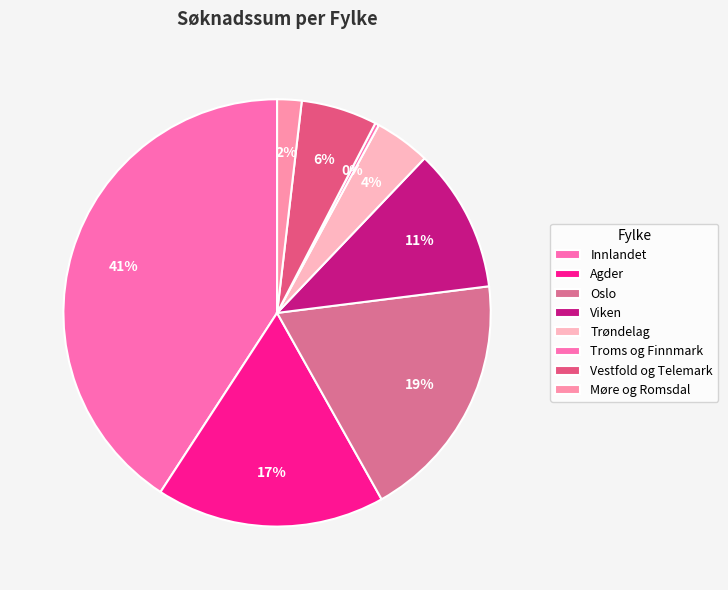

How many slices are in this pie chart?

8